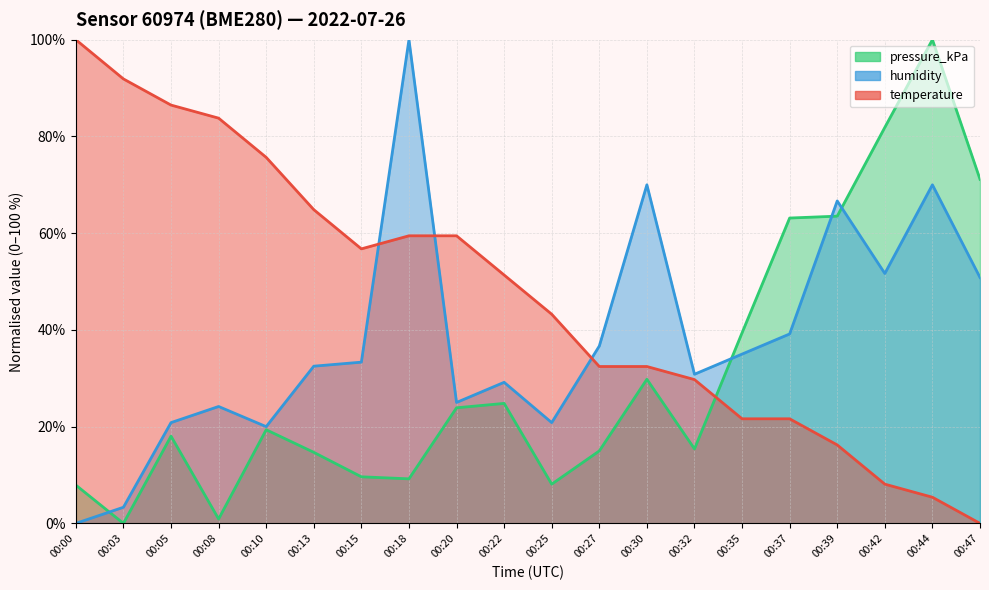

List the labels in order of temperature value, smallest first.

00:47, 00:44, 00:42, 00:39, 00:35, 00:37, 00:32, 00:27, 00:30, 00:25, 00:22, 00:15, 00:18, 00:20, 00:13, 00:10, 00:08, 00:05, 00:03, 00:00